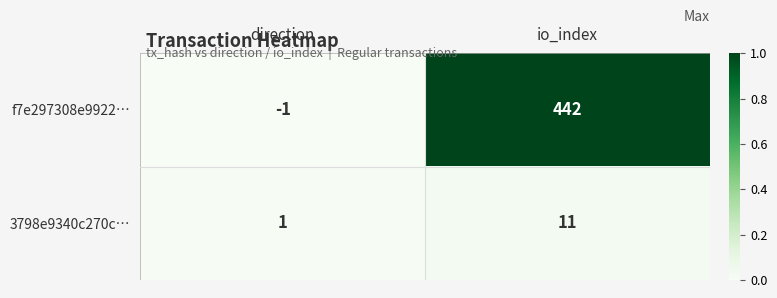

The 3798e9340c270c… series shows 11 at io_index. True or false?

True